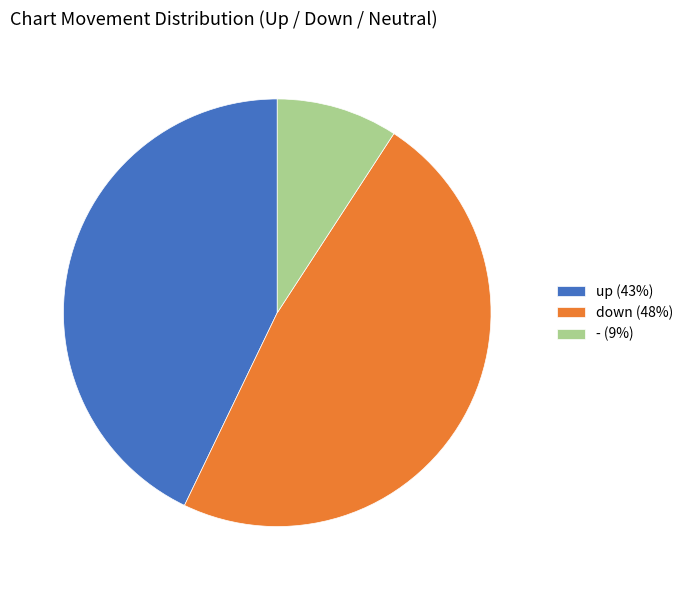

Approximately how many times larger is the value at - compared to up?

0.2